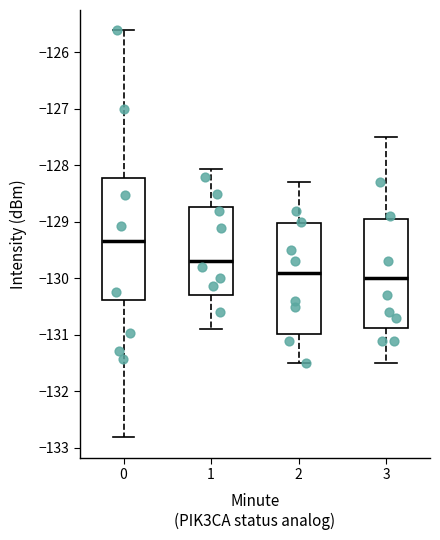

Which box has the lowest median line?

3